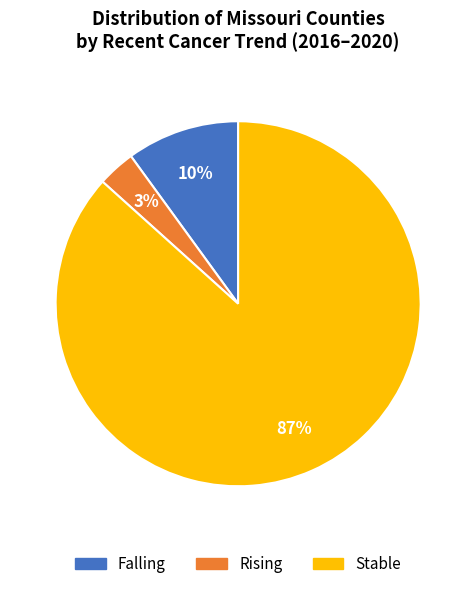

To the nearest percent, what is the average slice percentage?

33%